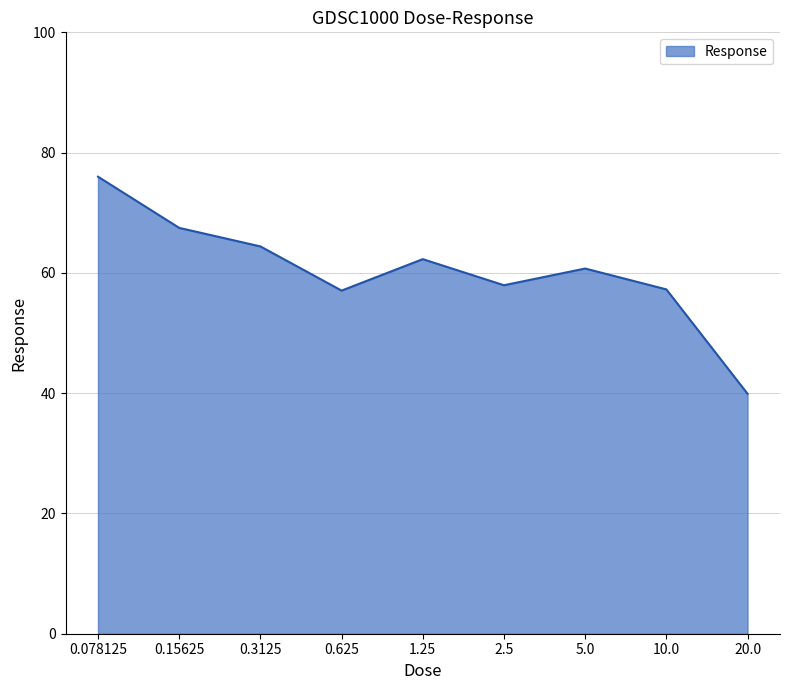

What is the difference between the second highest and minimum values?

27.6